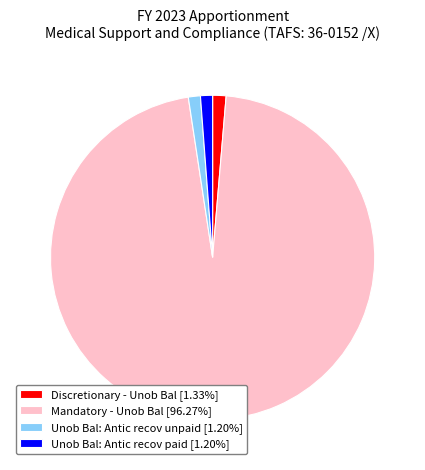

Is it true that Discretionary - Unob Bal is 1% of the pie?

True